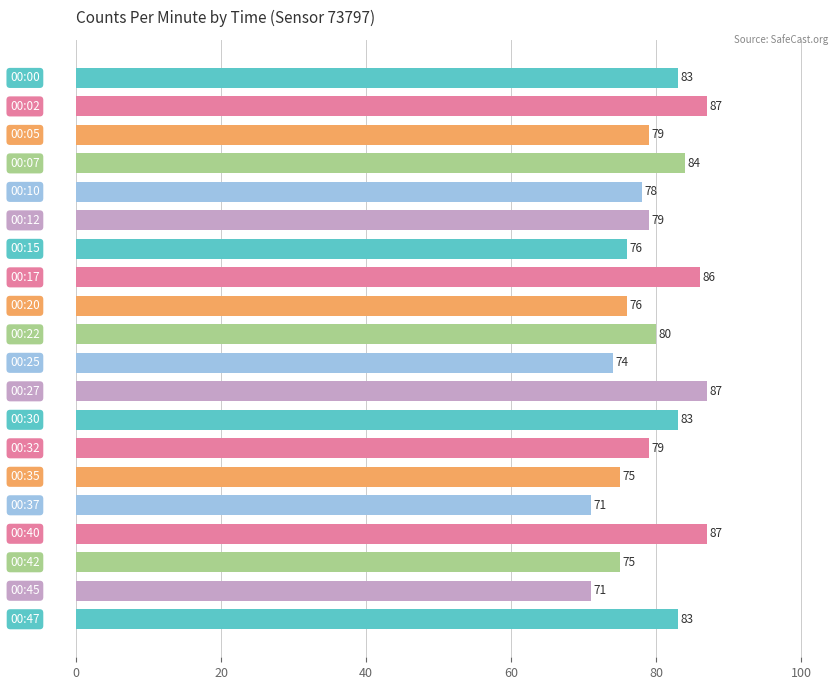

How many bars are there in total?

20